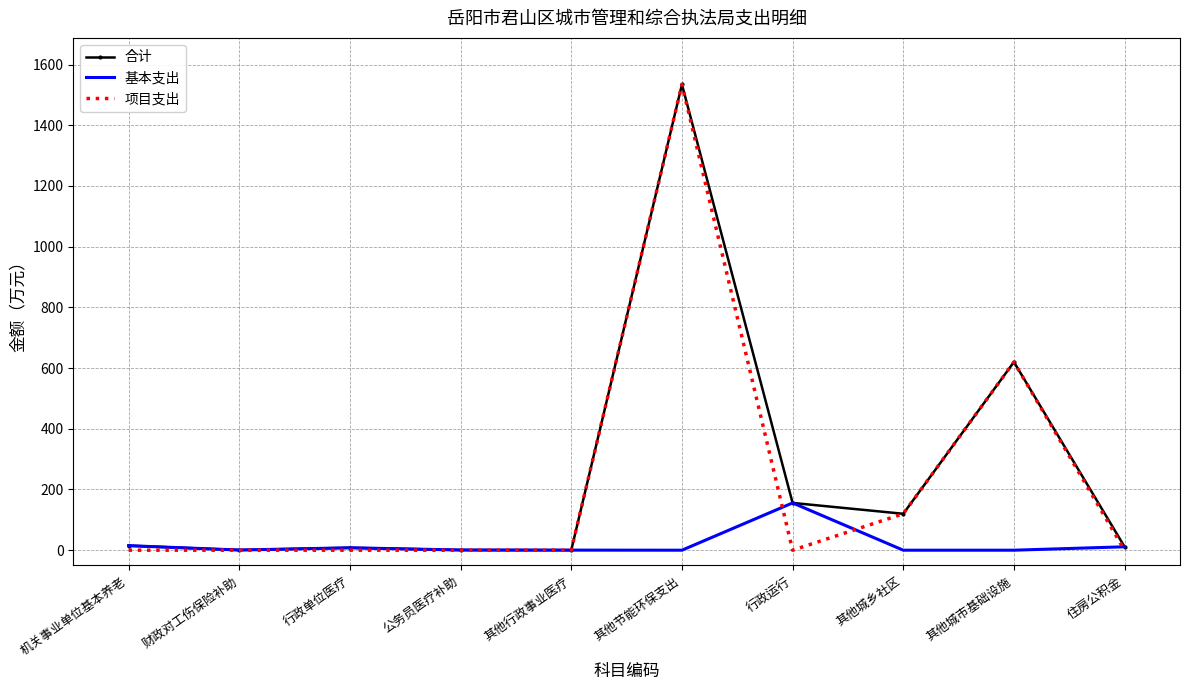

Is it true that 项目支出 equals 463.3 at 公务员医疗补助?

False